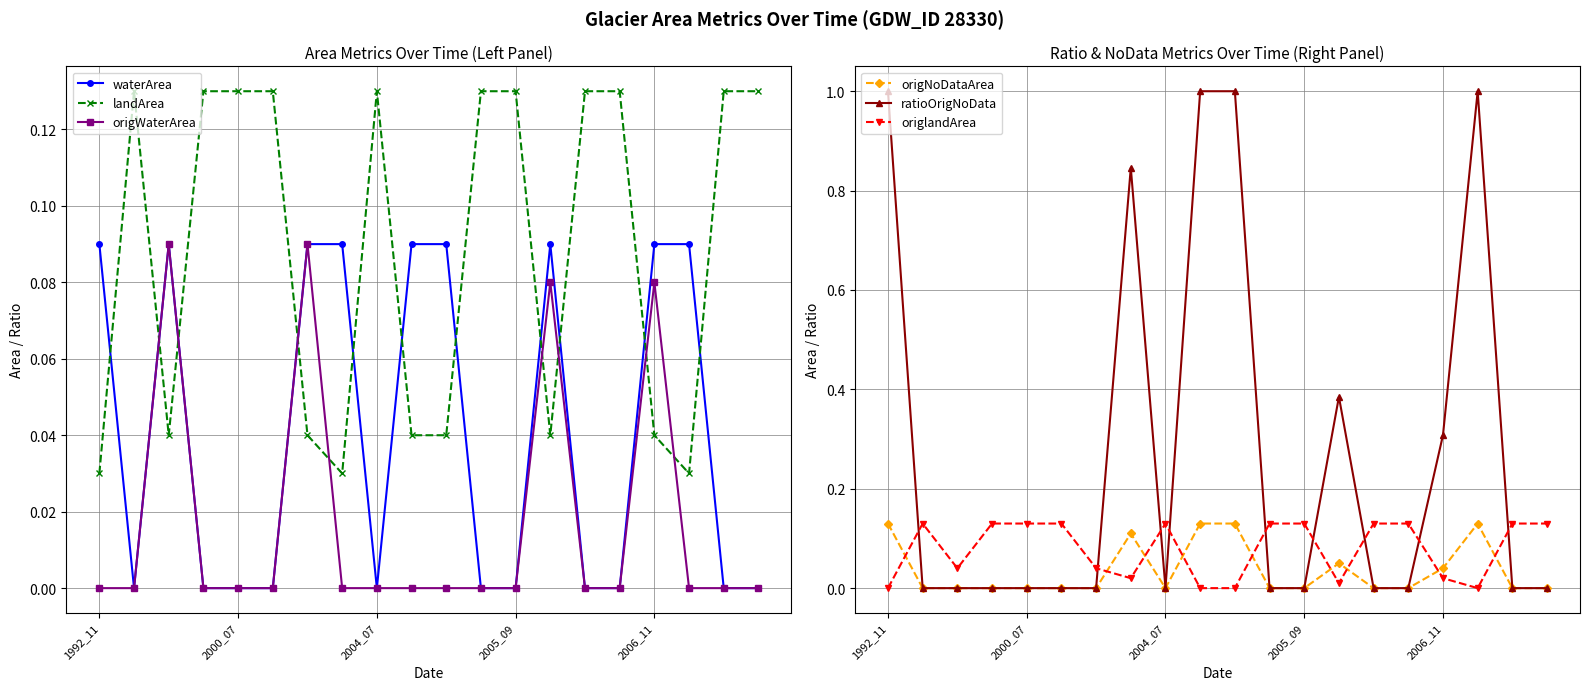

Which series ends up on top after the final intersection of origNoDataArea and origlandArea?

origlandArea